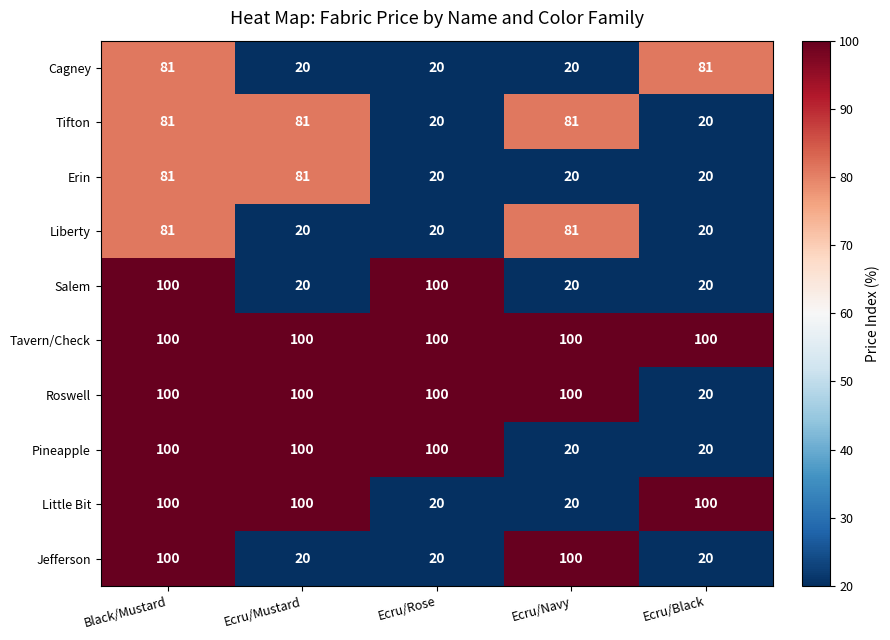

What is the difference between the highest and lowest values at Black/Mustard?

19